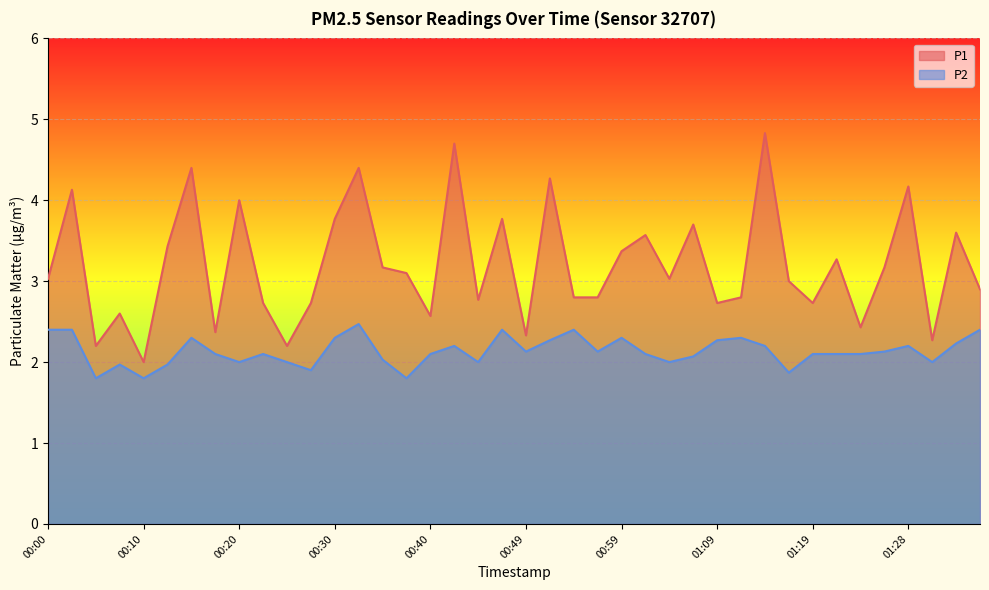

True or false: P1 has a value of 4.1 at 00:08.

False